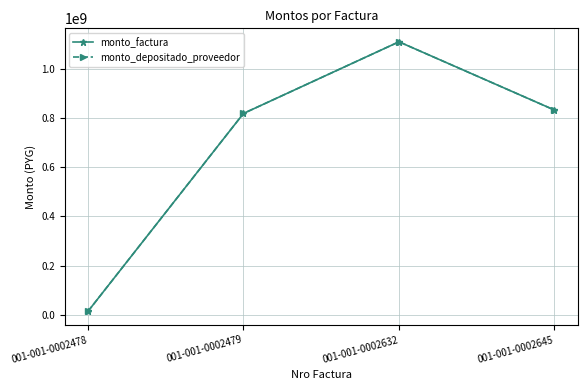

What is the difference between the maximum and second lowest values in the monto_factura series?

291060000